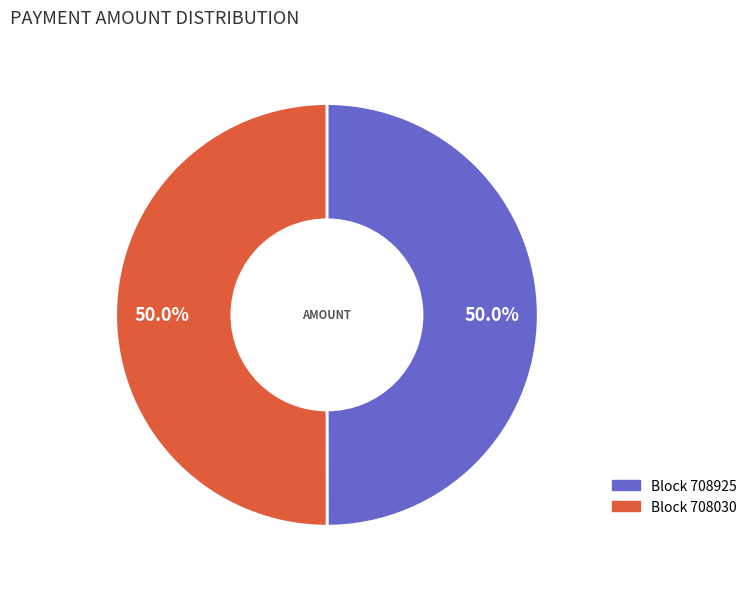

Which category has the smallest portion of the pie?

708925